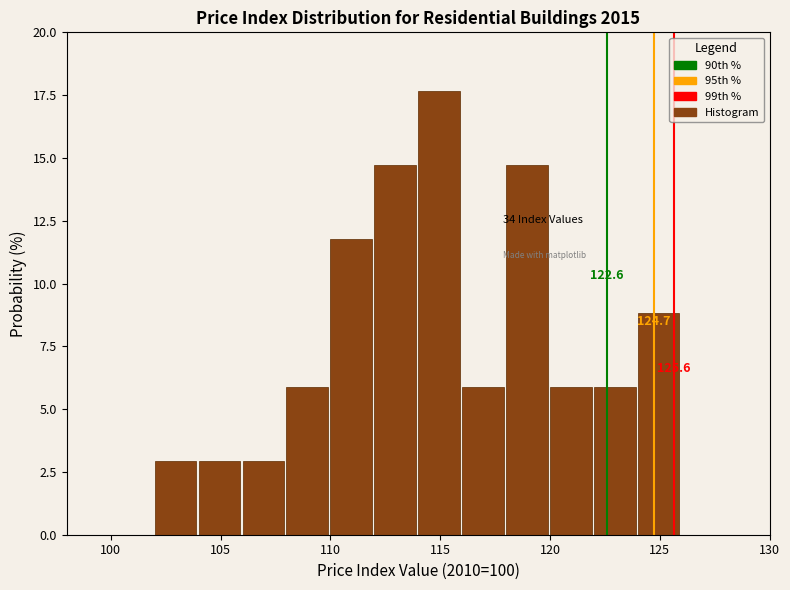

Which range on the x-axis has the tallest bar?

114 to 116